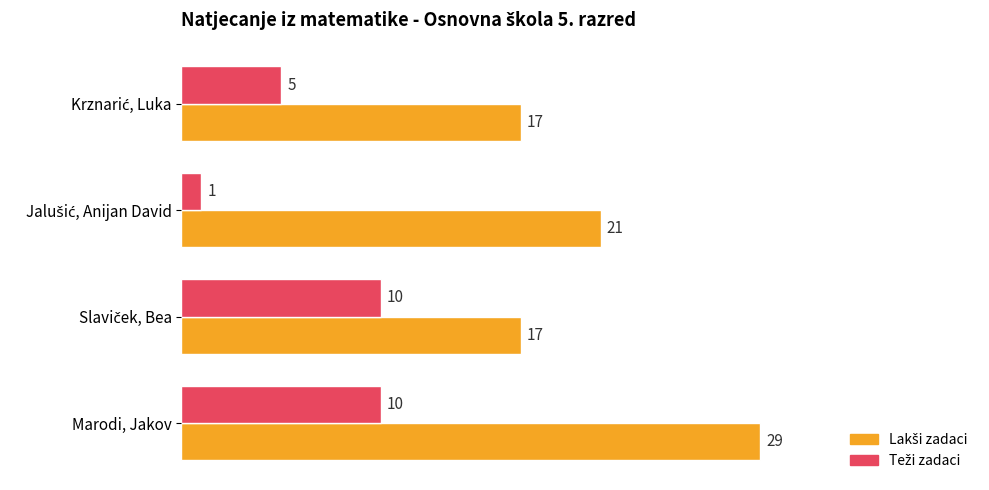

At which category does the chart reach its peak across all series?

Marodi, Jakov